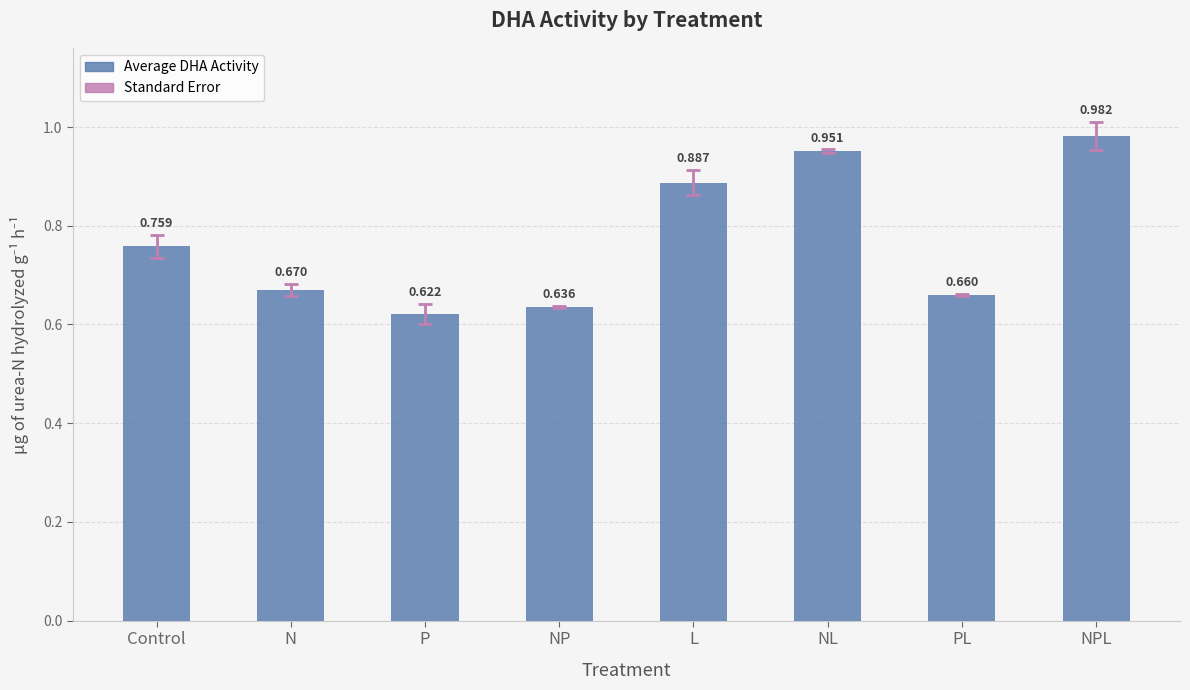

At which category does the chart reach its peak across all series?

NPL